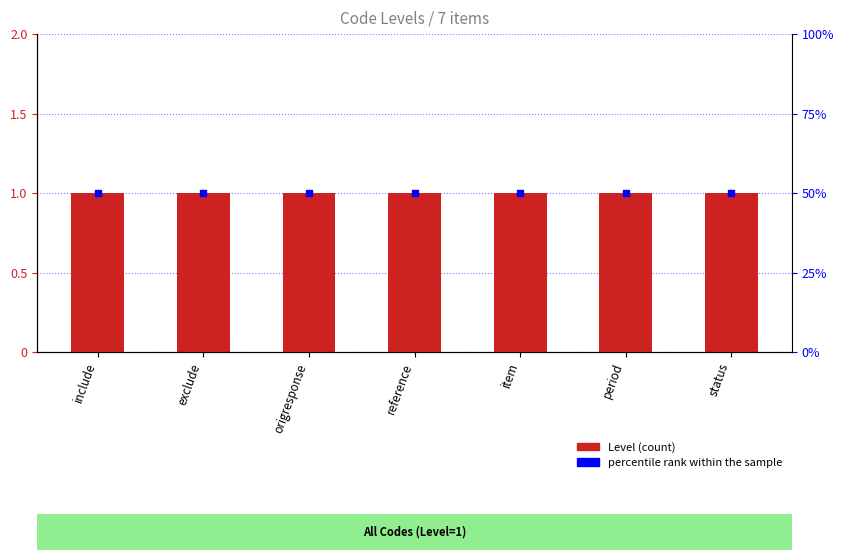

Which series has the largest total across all categories?

percentile rank within the sample